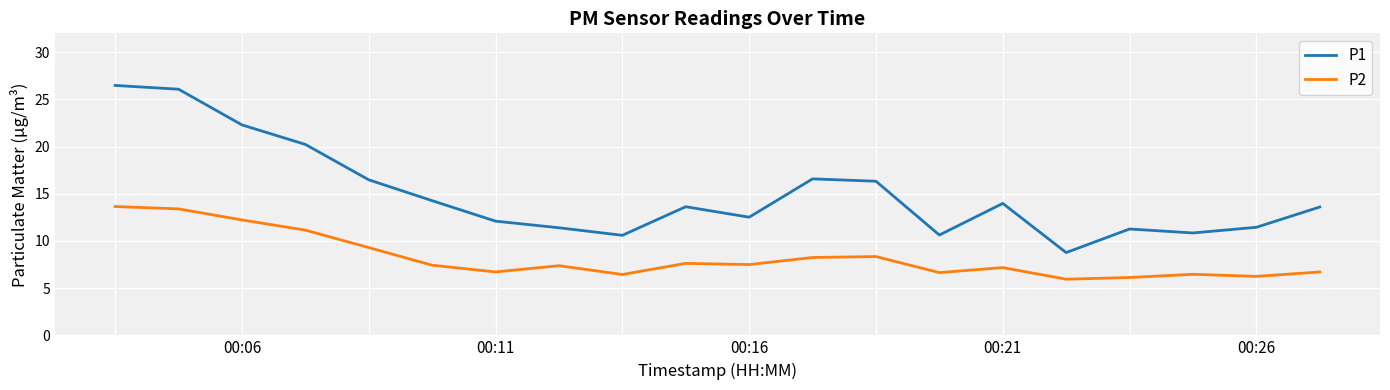

What is the difference between the maximum and minimum values in the P1 series?

17.7